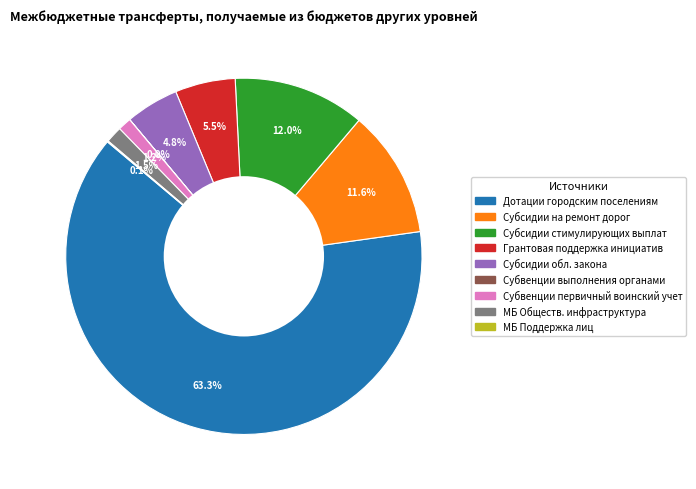

Is there any slice that represents more than half of the pie?

Yes